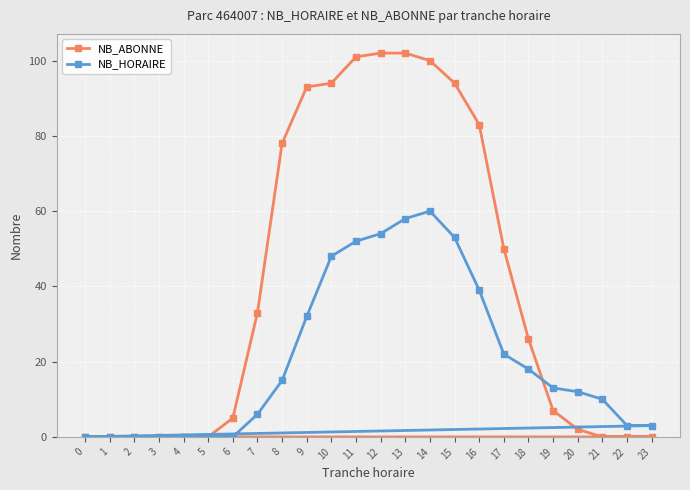

In NB_HORAIRE, how many points are higher than both neighbors (excluding endpoints)?

1